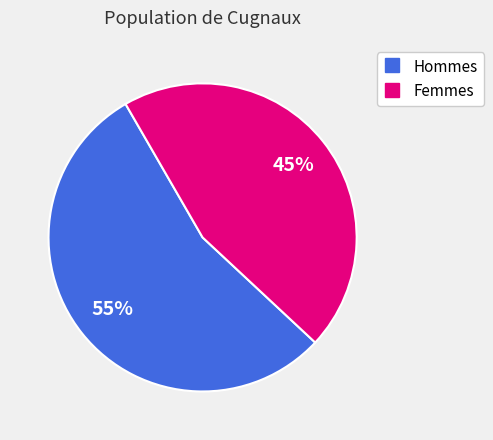

To the nearest percent, what is the average slice percentage?

50%